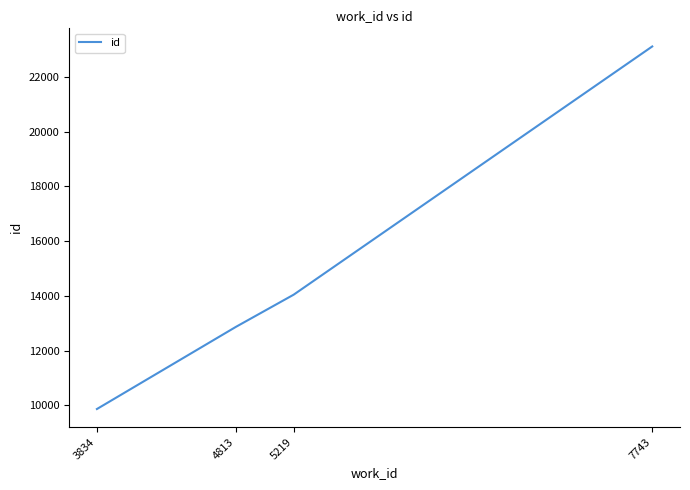

How many distinct data groups are displayed?

1